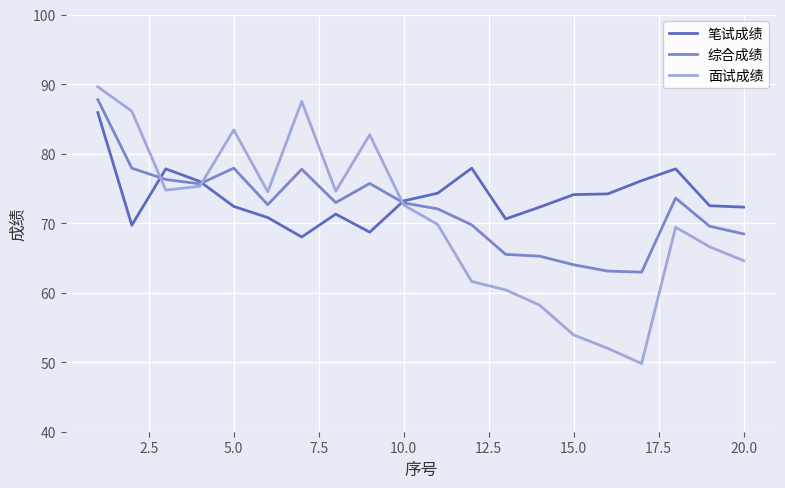

How many times do 面试成绩 and 笔试成绩 cross each other?

3